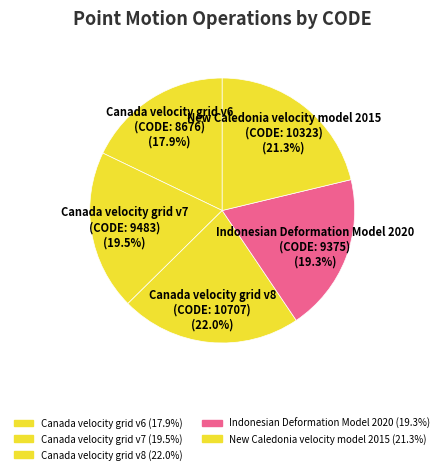

How many segments does this pie chart have?

5